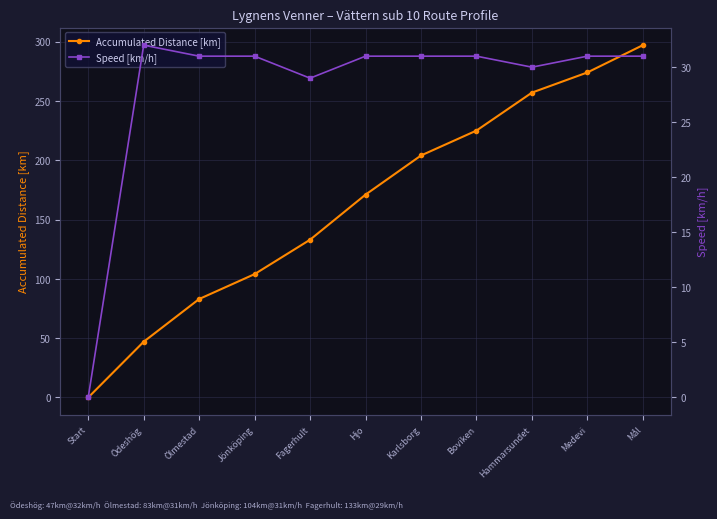

What is the difference between the maximum and minimum values in the Accumulated Distance [km] series?

297